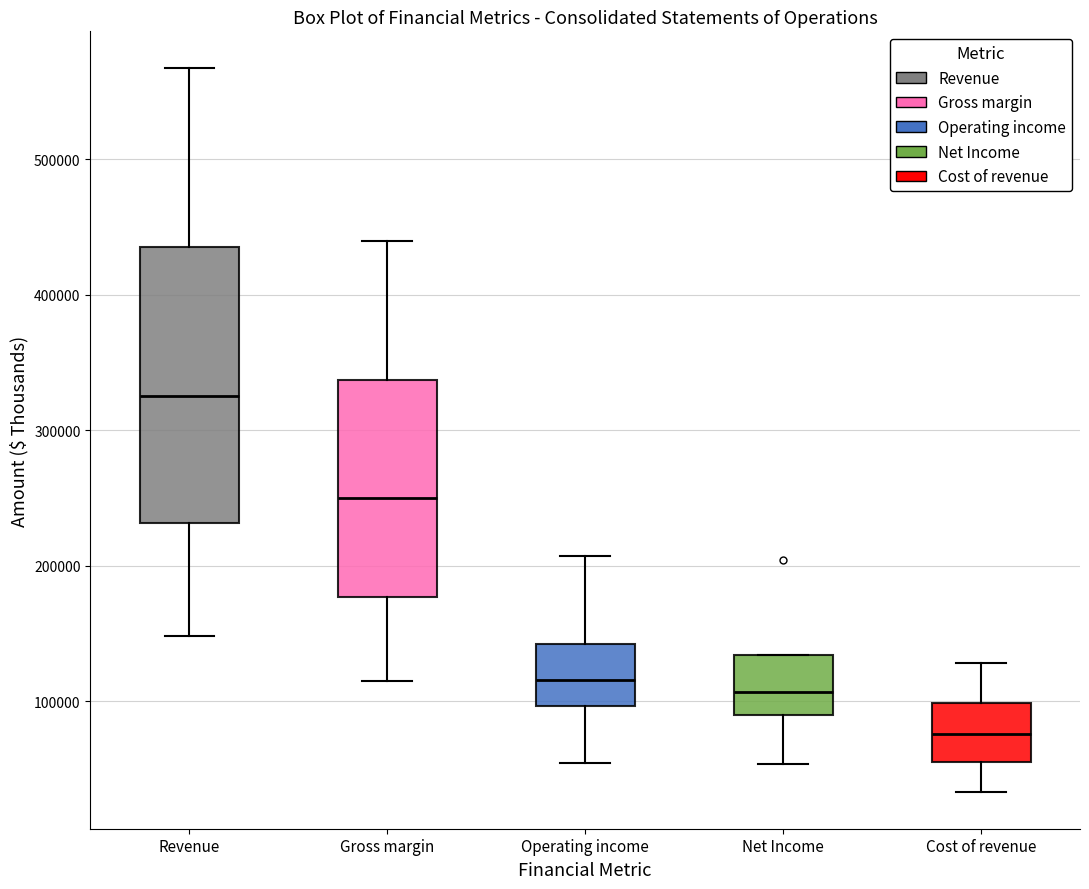

Comparing the boxes themselves (not the whiskers), which one is the tallest?

Revenue